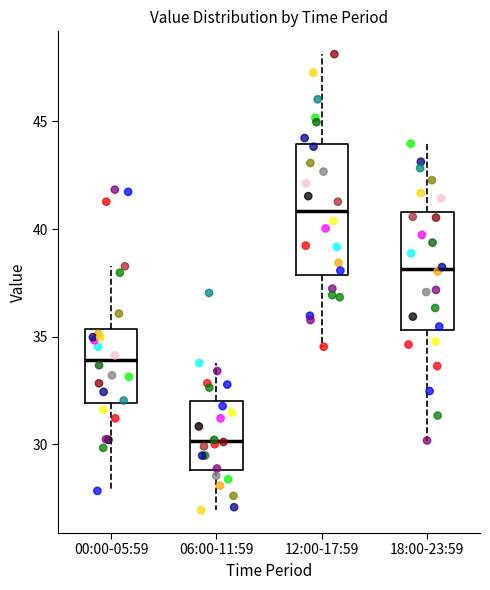

Reading left to right, read every box against the y-axis: the position of its median line, the range the box covers, and the ends of its whiskers. The values are not printed on the chart, so give them approximately, as read against the axis.

00:00-05:59: median 34.0, box 32.0 to 35.5, whiskers 28.0 to 38.5
06:00-11:59: median 30.0, box 29.0 to 32.0, whiskers 27.0 to 34.0
12:00-17:59: median 41.0, box 38.0 to 44.0, whiskers 34.5 to 48.0
18:00-23:59: median 38.0, box 35.5 to 41.0, whiskers 30.0 to 44.0